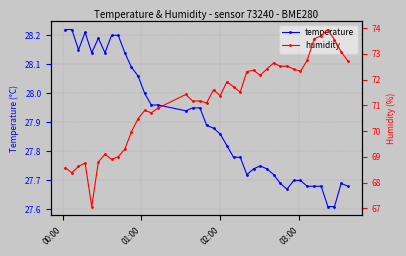

True or false: temperature has more than 0 points higher than both neighbors.

True